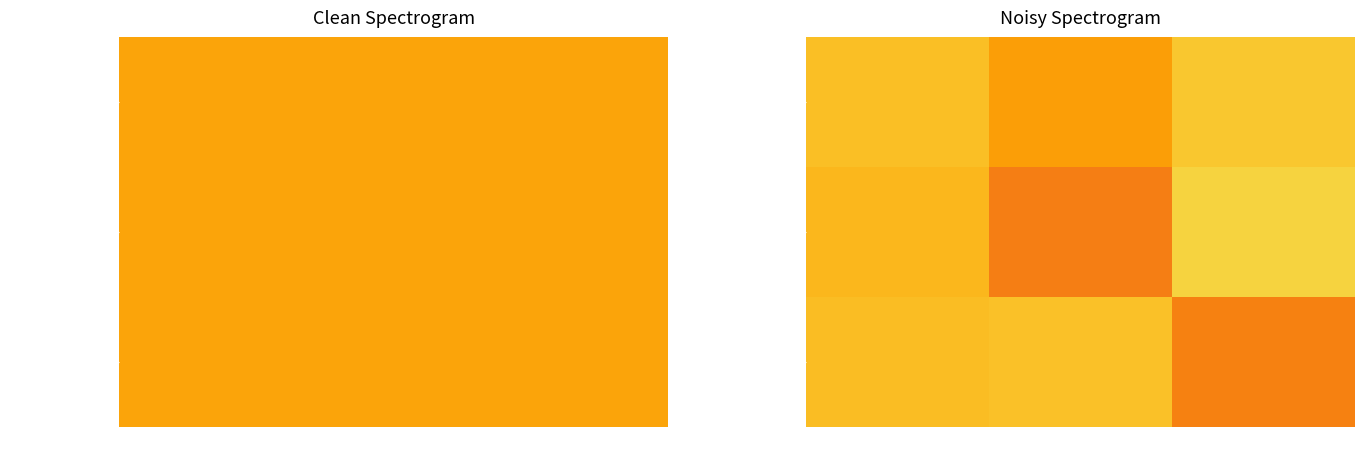

What is the difference between the DARK PINK values at SMALL and MEDIUM?

1.8